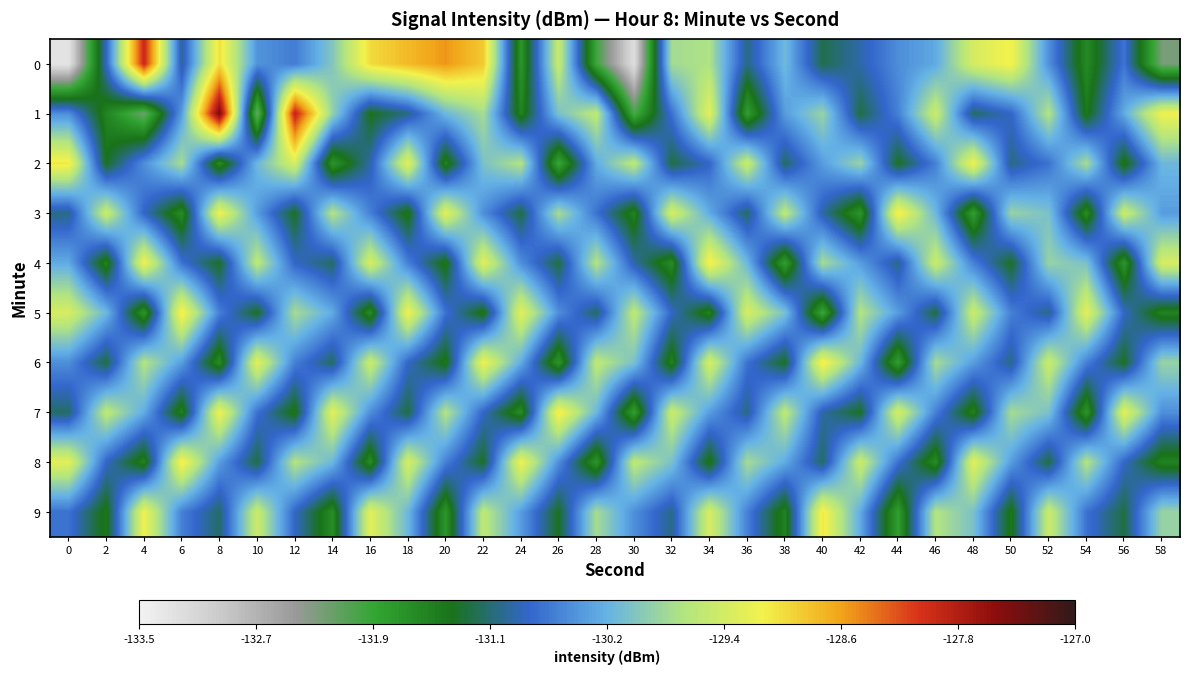

At which category is the sum across all series the highest?

22